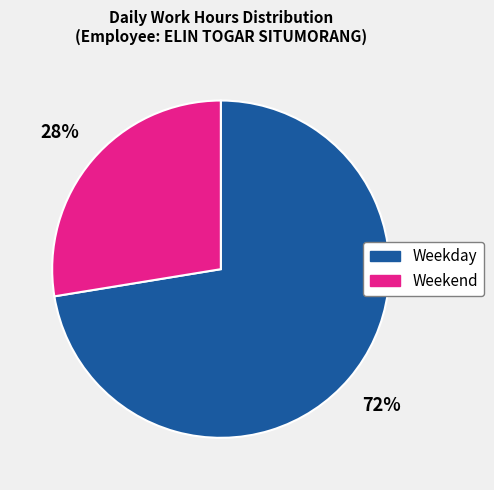

Is there any slice that represents more than half of the pie?

Yes